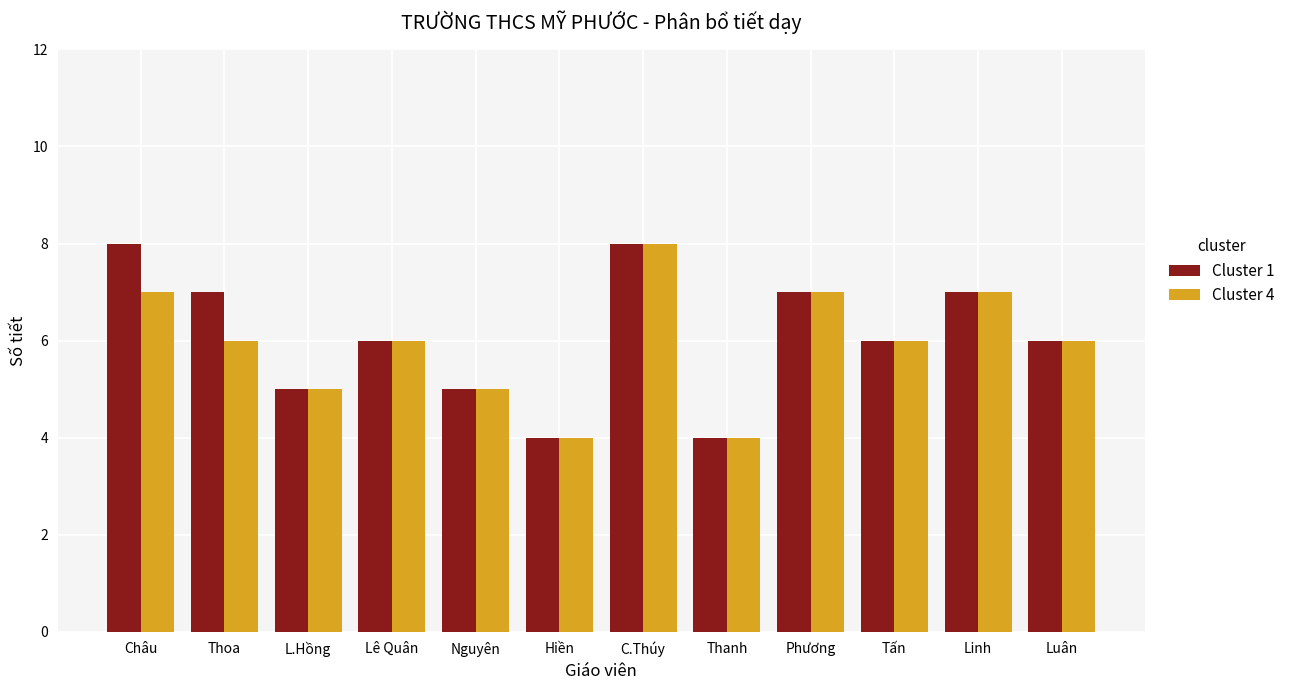

What is the total value across all series at Nguyên?

10